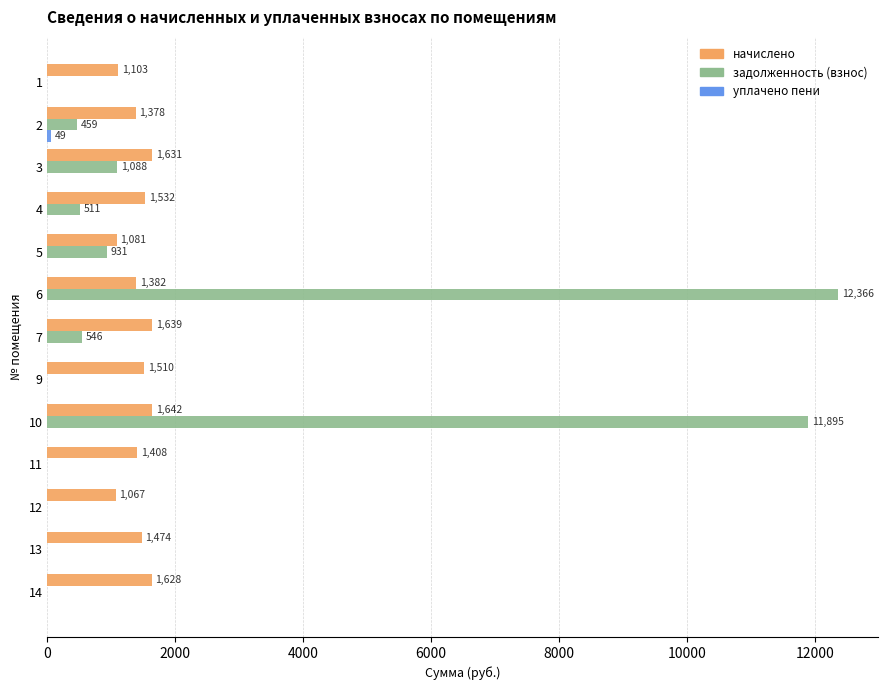

Which series has the widest spread of values?

задолженность (взнос)